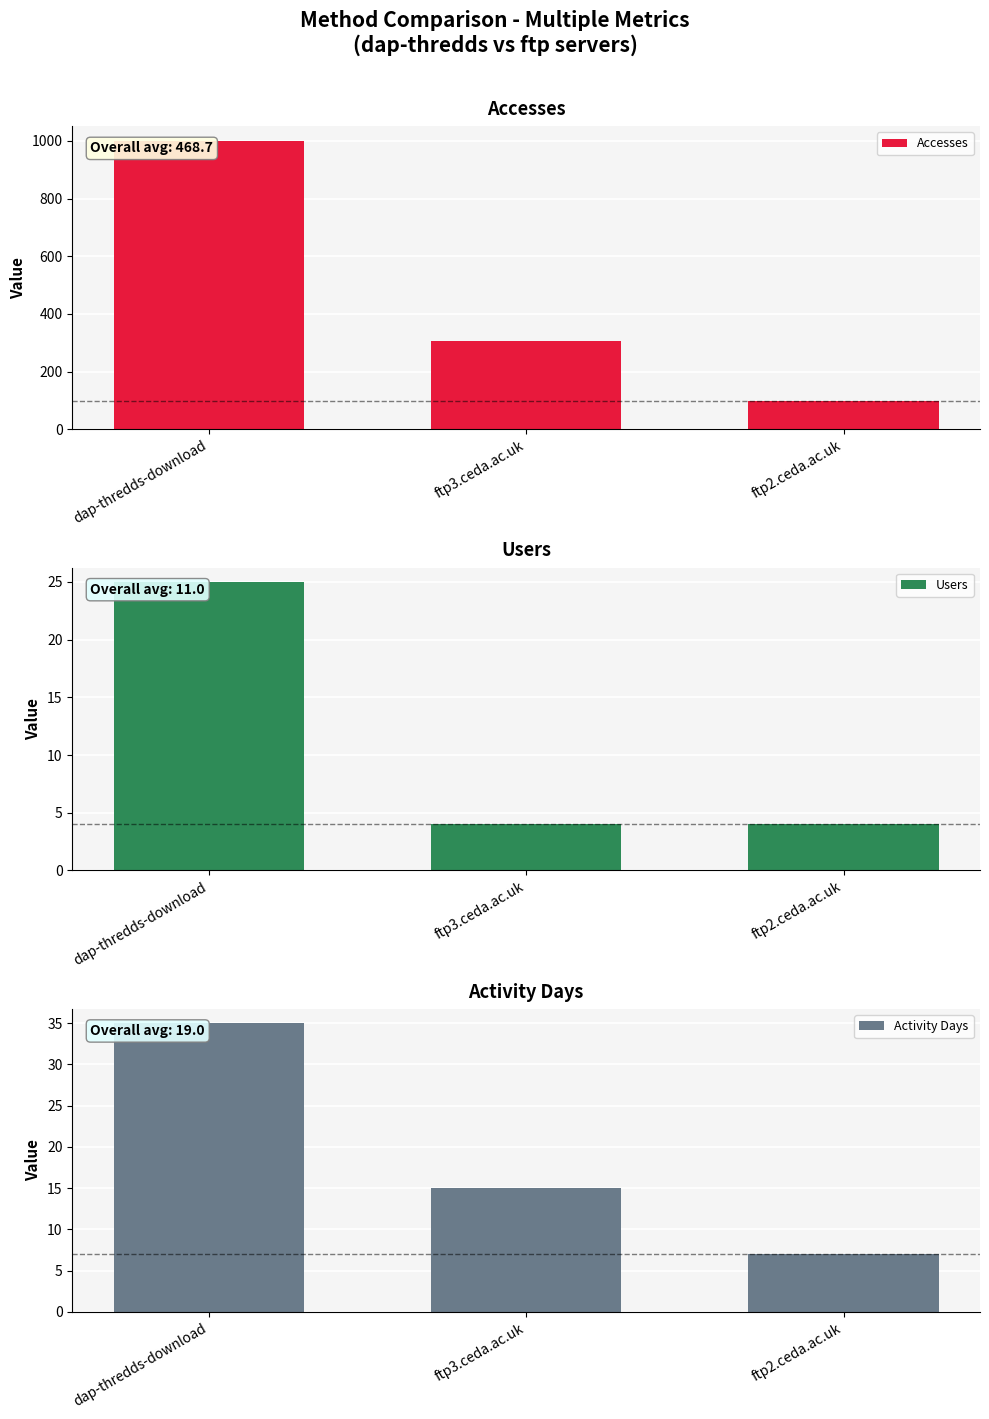

Which has a higher value, ftp2.ceda.ac.uk or ftp3.ceda.ac.uk?

ftp3.ceda.ac.uk